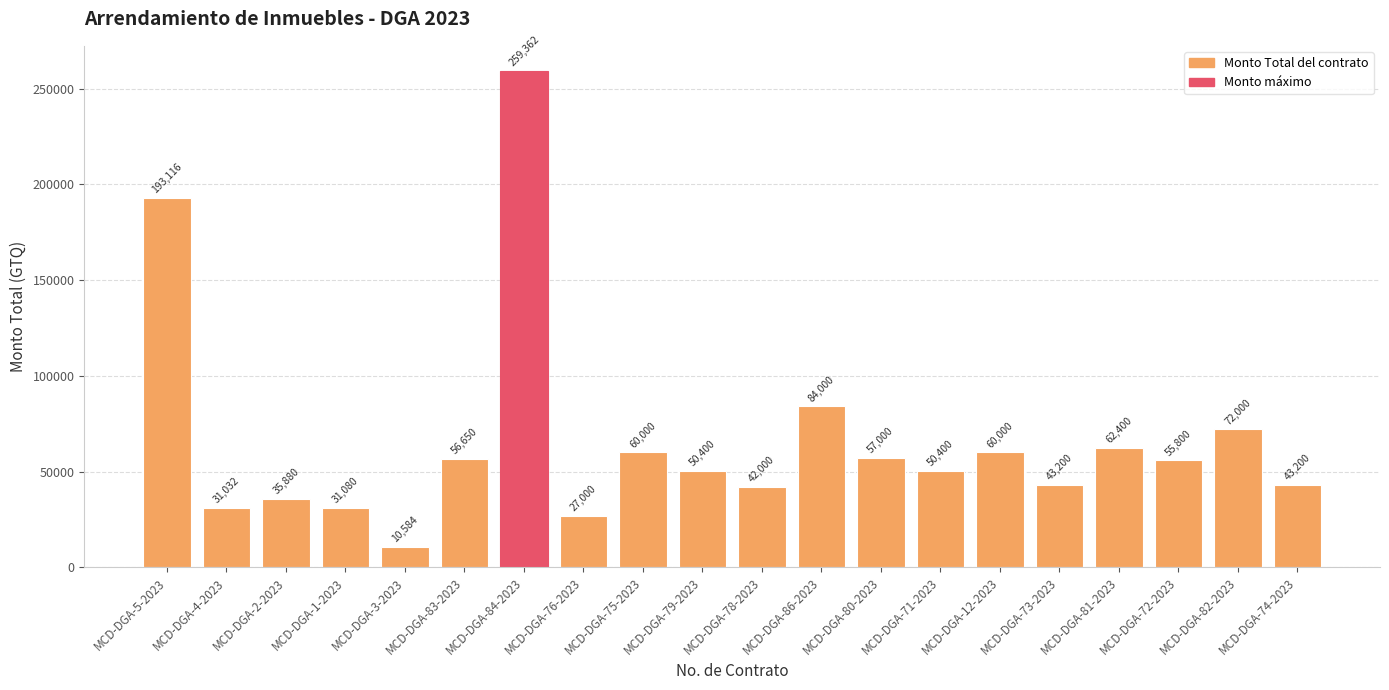

Read the value at MCD-DGA-2-2023, to the nearest 50.

35900